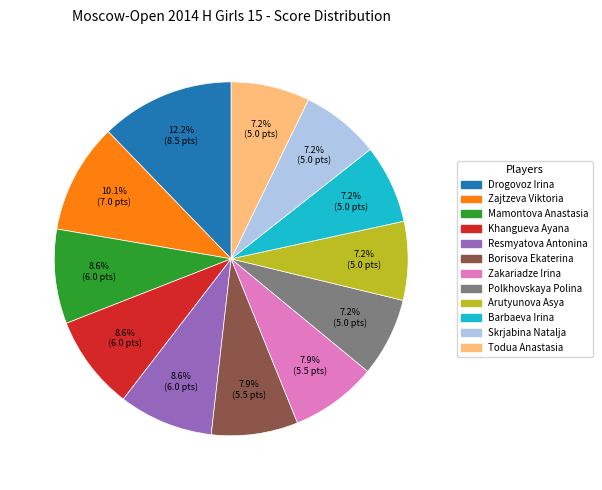

Approximately how many times larger is the value at Drogovoz Irina compared to Borisova Ekaterina?

1.5